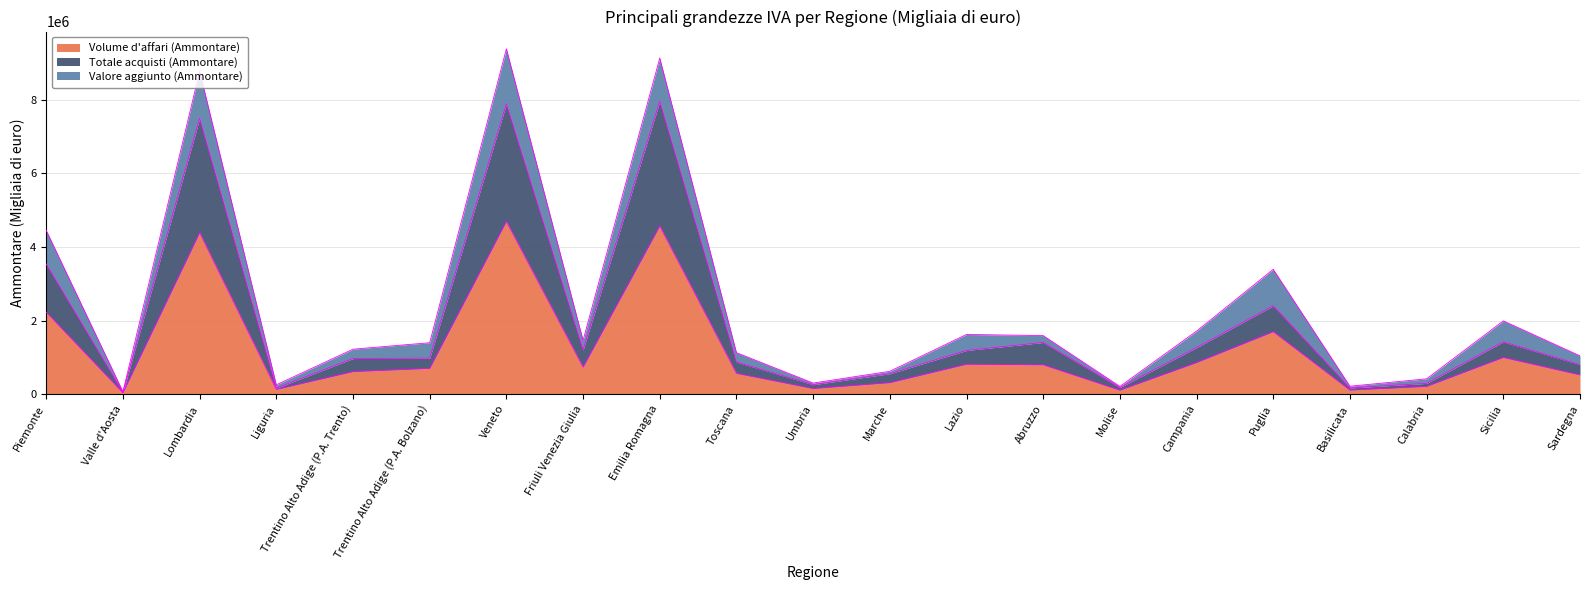

What is the total value across all series at Campania?

1712094